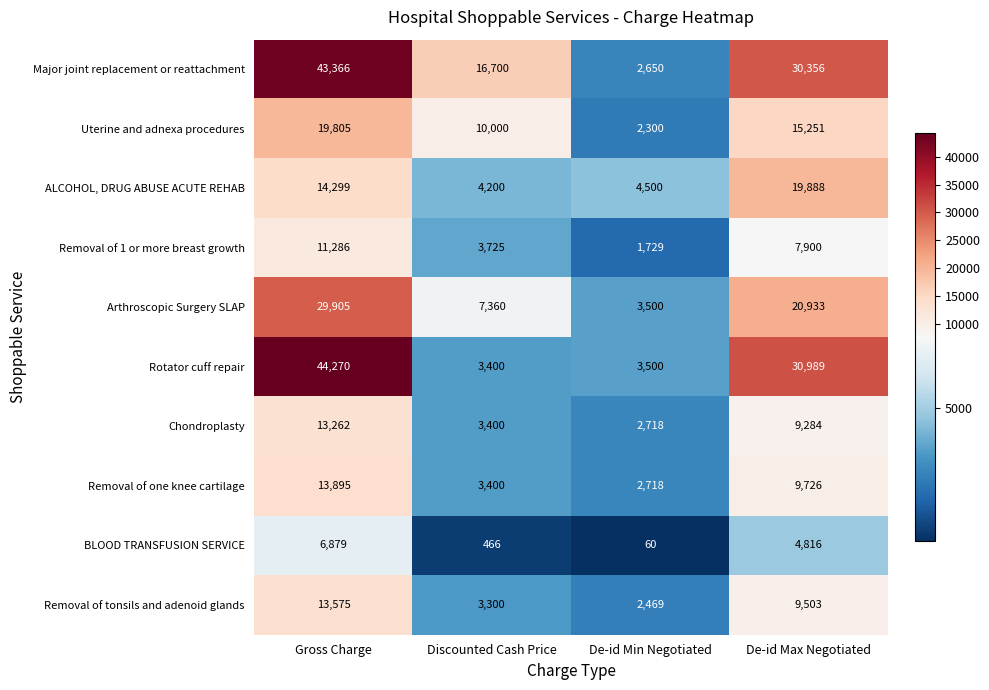

Which series changed the most between Gross Charge and De-id Max Negotiated?

Rotator cuff repair